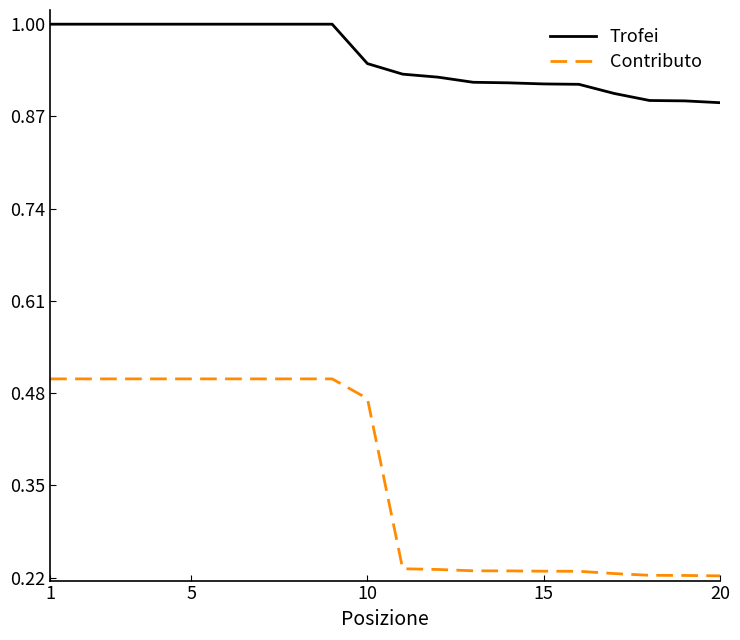

True or false: Contributo and Trofei cross at least once.

False